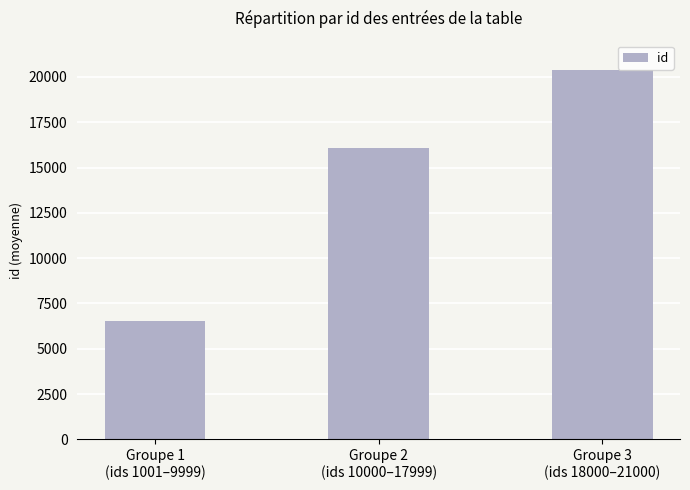

The value at Groupe 2
(ids 10000–17999) is 4776. True or false?

False